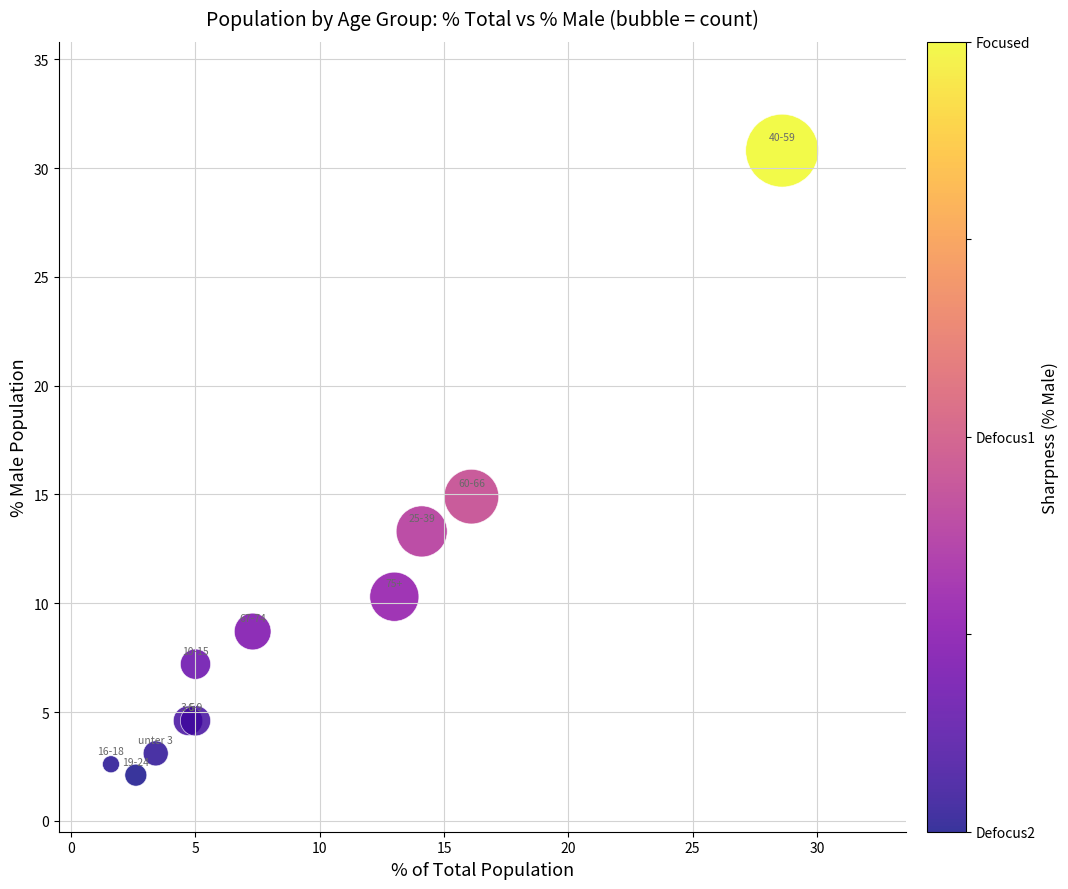

What Y value in the scatter plot is closest to 16?

14.9